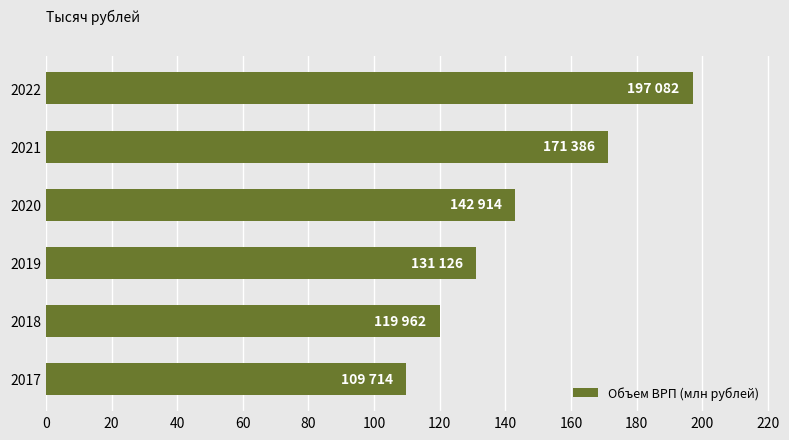

Are the bars grouped side by side (vs. stacked)?

No